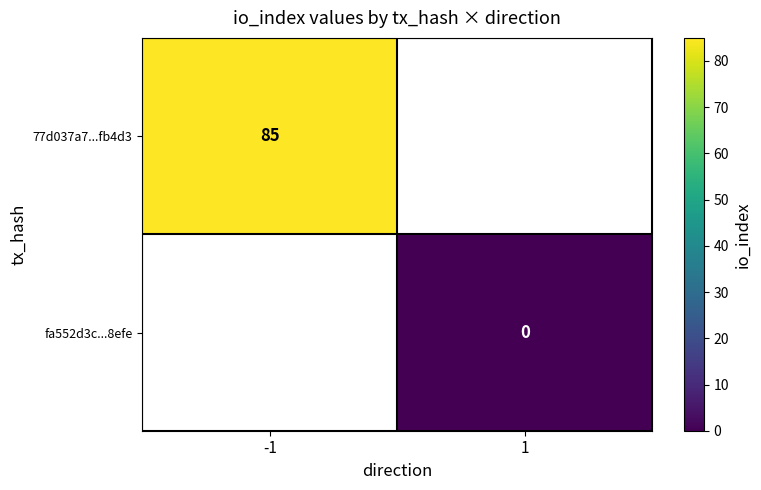

The value of 77d037a7...fb4d3 at -1 is 85. True or false?

True